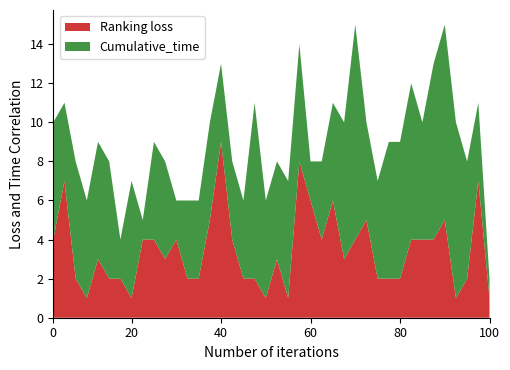

True or false: Ranking loss has a value of 4 at 0.

True